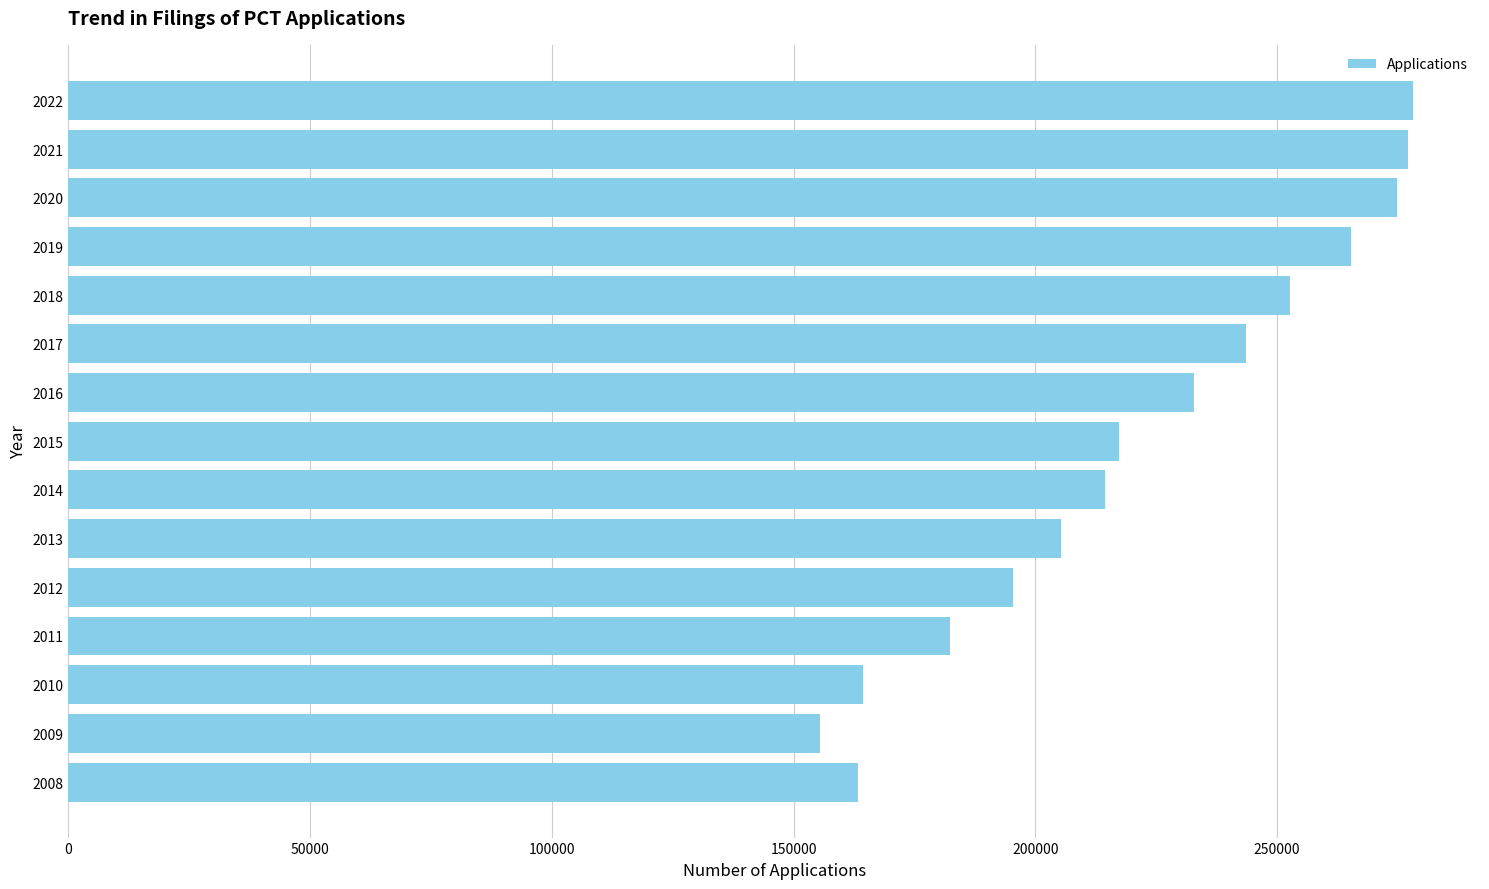

What is the average value?

221495